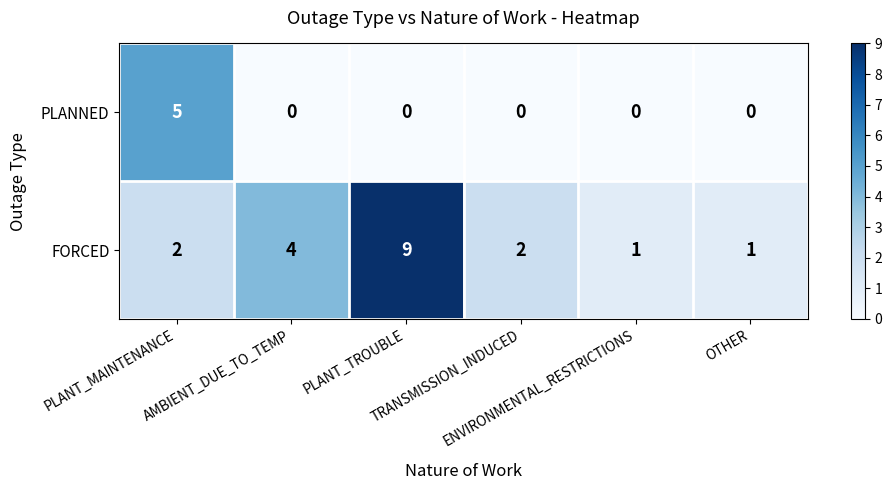

What is the highest value of the FORCED series?

9